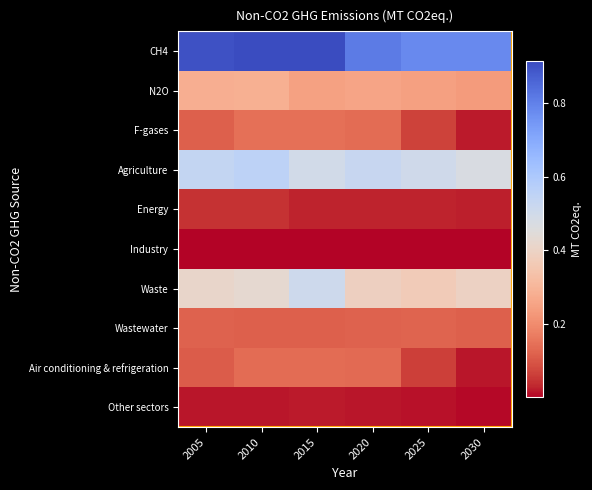

Reading left to right, transcribe all the data shown in this chart.

CH4: 2005=0.9	2010=0.9	2015=0.9	2020=0.8	2025=0.8	2030=0.8
N2O: 2005=0.3	2010=0.3	2015=0.2	2020=0.3	2025=0.2	2030=0.2
F-gases: 2005=0.1	2010=0.1	2015=0.1	2020=0.1	2025=0.1	2030=0.0
Agriculture: 2005=0.5	2010=0.6	2015=0.5	2020=0.5	2025=0.5	2030=0.5
Energy: 2005=0.0	2010=0.0	2015=0.0	2020=0.0	2025=0.0	2030=0.0
Industry: 2005=0.0	2010=0.0	2015=0.0	2020=0.0	2025=0.0	2030=0.0
Waste: 2005=0.4	2010=0.4	2015=0.5	2020=0.4	2025=0.4	2030=0.4
Wastewater: 2005=0.1	2010=0.1	2015=0.1	2020=0.1	2025=0.1	2030=0.1
Air conditioning & refrigeration: 2005=0.1	2010=0.1	2015=0.1	2020=0.1	2025=0.1	2030=0.0
Other sectors: 2005=0.0	2010=0.0	2015=0.0	2020=0.0	2025=0.0	2030=0.0